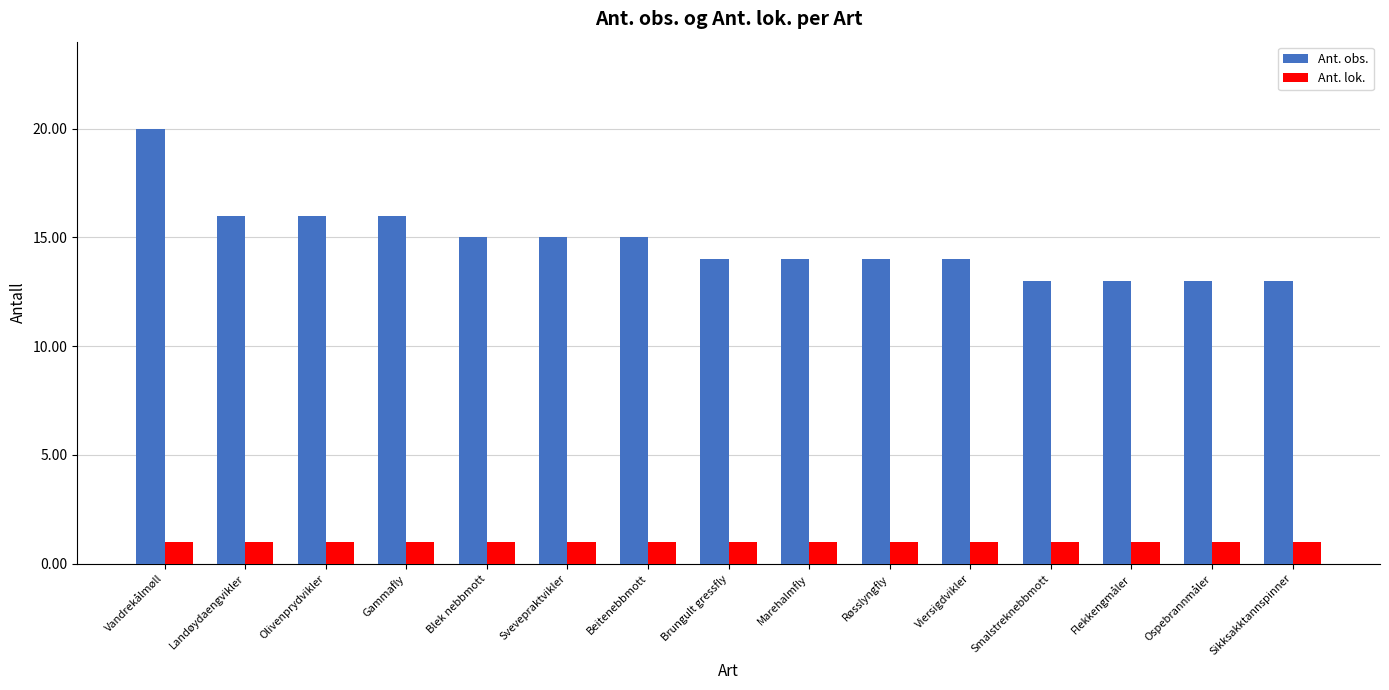

Reading left to right, extract all data points from this chart.

Ant. obs.: Vandrekålmøll=20	Landøydaengvikler=16	Olivenprydvikler=16	Gammafly=16	Blek nebbmott=15	Svevepraktvikler=15	Beitenebbmott=15	Brungult gressfly=14	Marehalmfly=14	Røsslyngfly=14	Viersigdvikler=14	Smalstreknebbmott=13	Flekkengmåler=13	Ospebrannmåler=13	Sikksakktannspinner=13
Ant. lok.: Vandrekålmøll=1	Landøydaengvikler=1	Olivenprydvikler=1	Gammafly=1	Blek nebbmott=1	Svevepraktvikler=1	Beitenebbmott=1	Brungult gressfly=1	Marehalmfly=1	Røsslyngfly=1	Viersigdvikler=1	Smalstreknebbmott=1	Flekkengmåler=1	Ospebrannmåler=1	Sikksakktannspinner=1